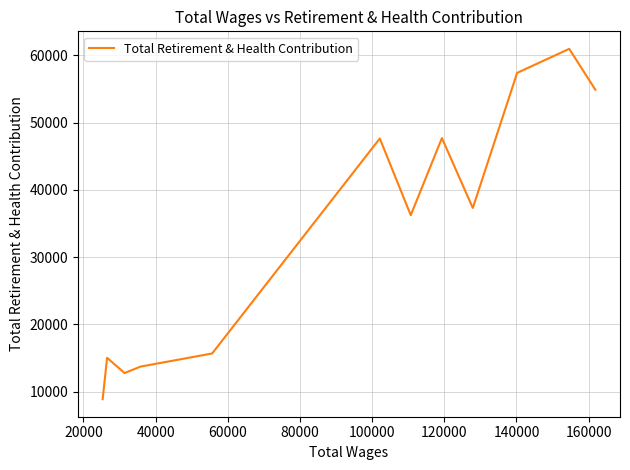

How many interior local peaks (higher than both neighbors) does the data have?

4